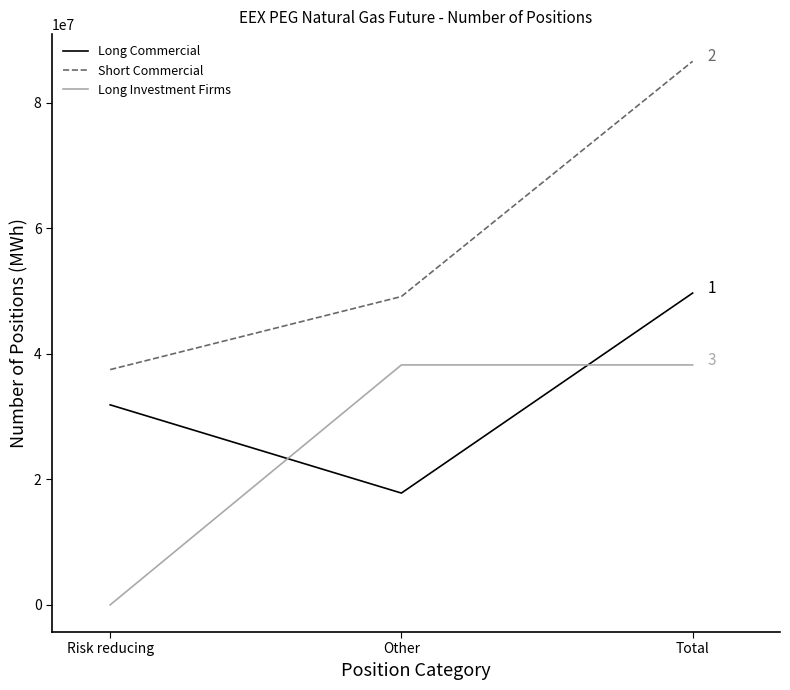

Between Other and Total, which series saw the biggest shift?

Short Commercial